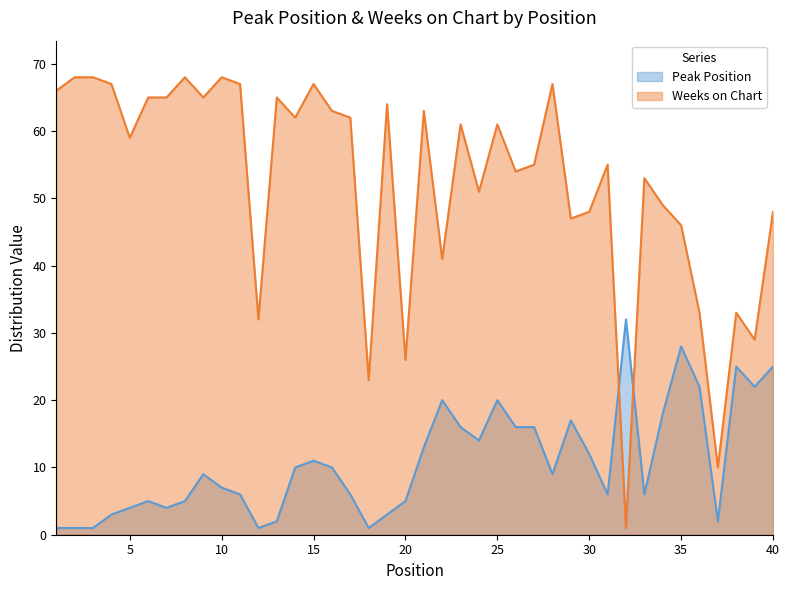

What is the value of the Peak Position point at the 3rd from the left?

1